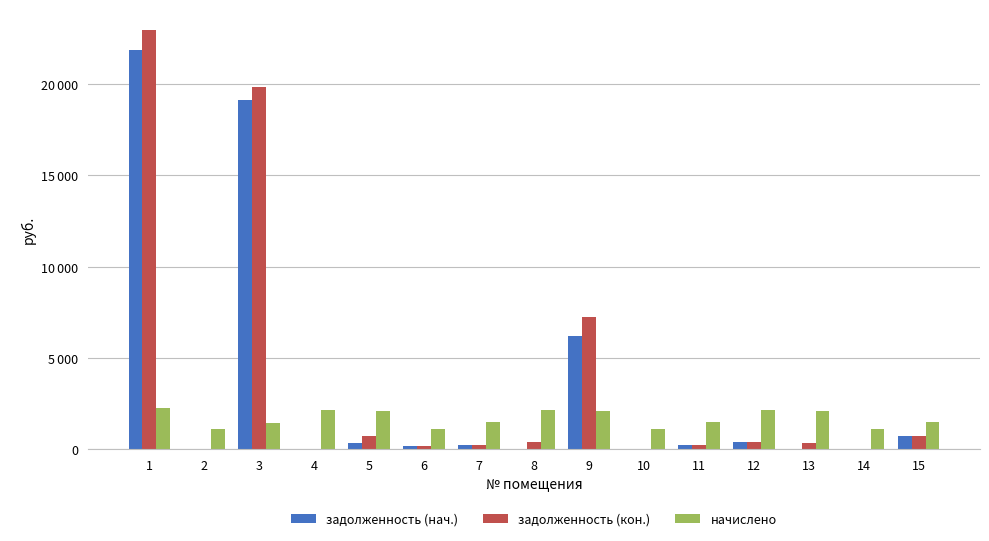

What are all the series names shown in the legend?

задолженность (нач.), задолженность (кон.), начислено